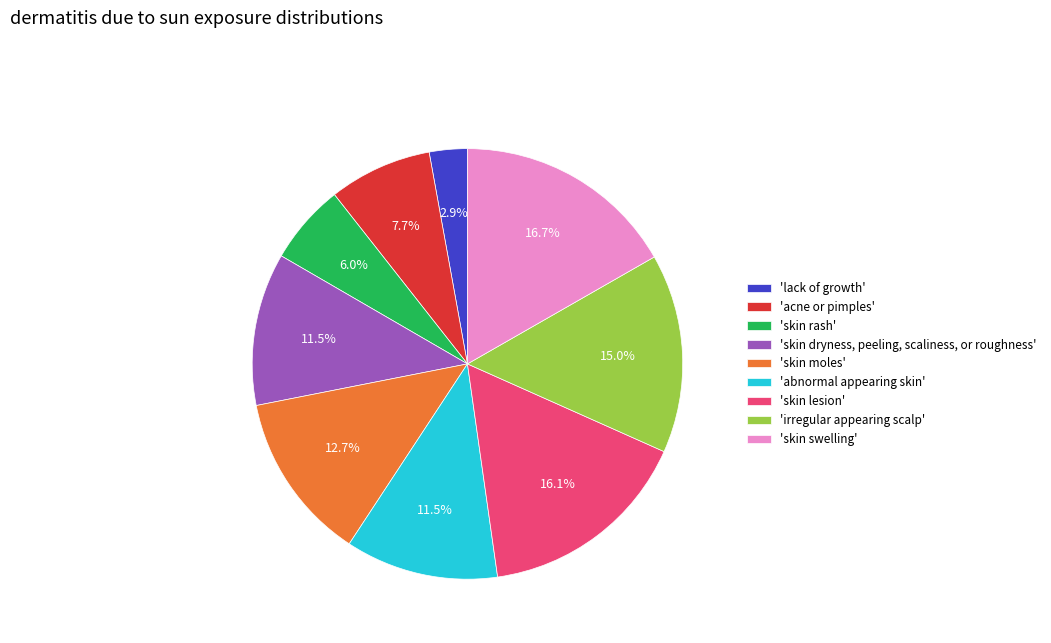

Which has a higher value, 'abnormal appearing skin' or 'irregular appearing scalp'?

'irregular appearing scalp'